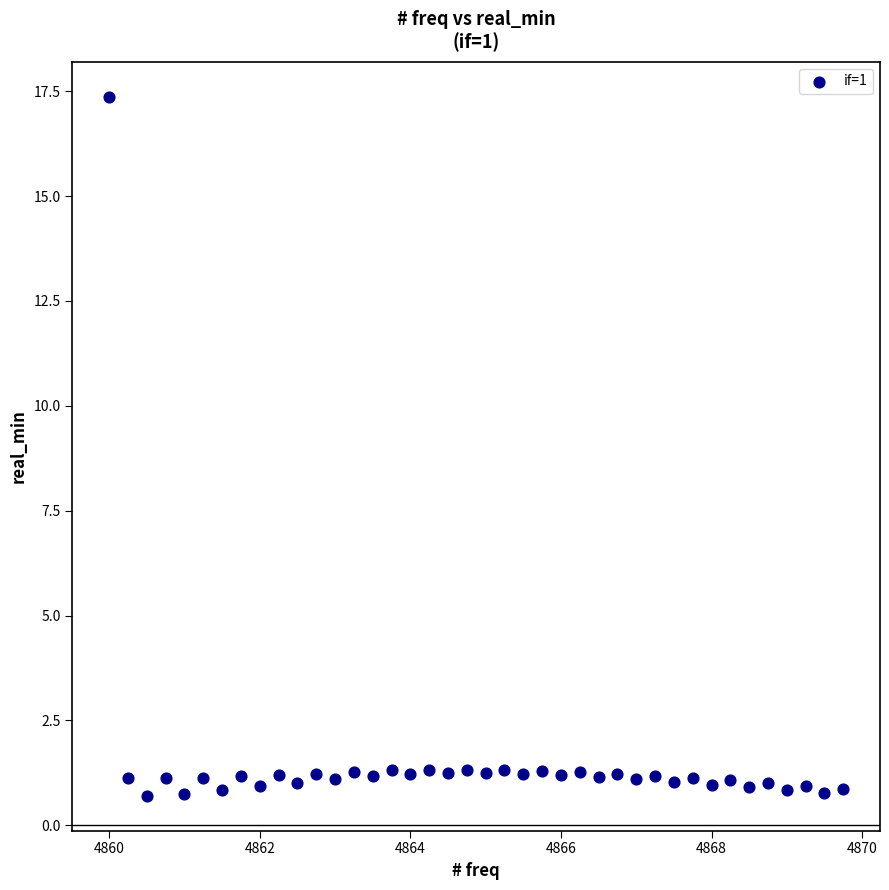

What is the range of X values (max minus min)?

9.8